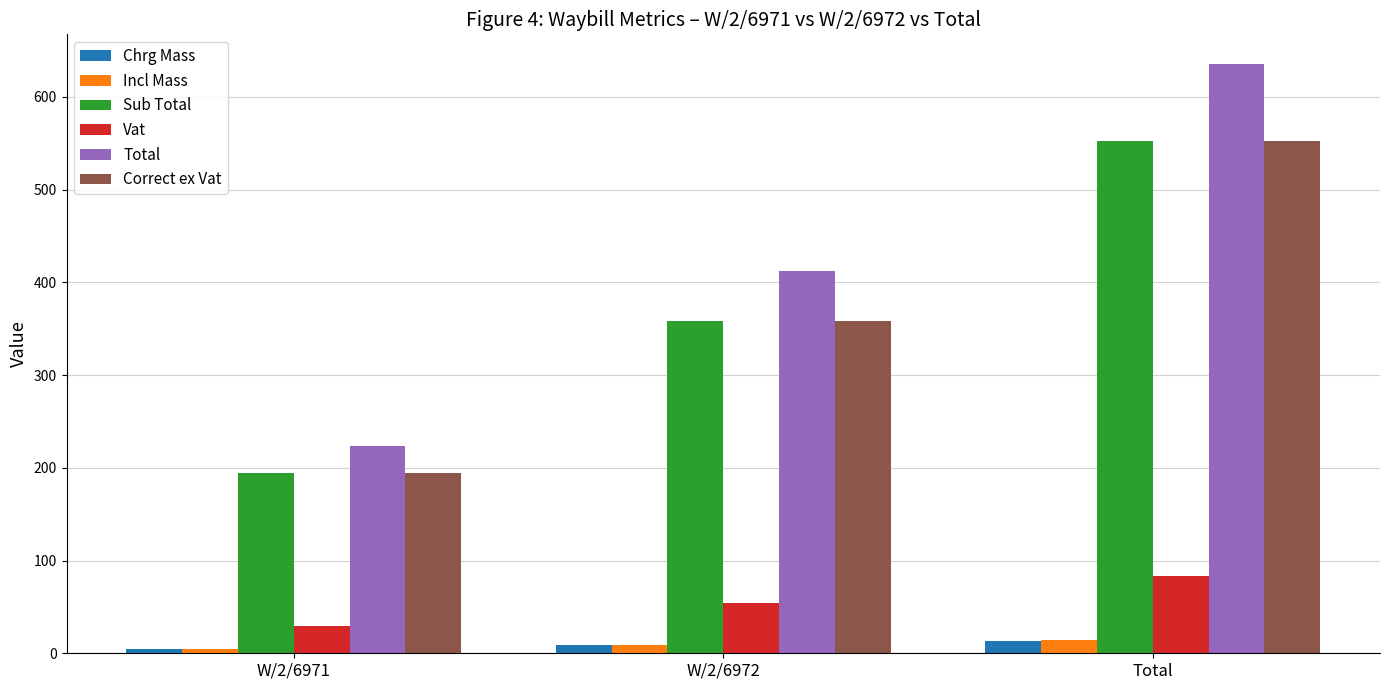

At which category is the sum across all series the highest?

Total